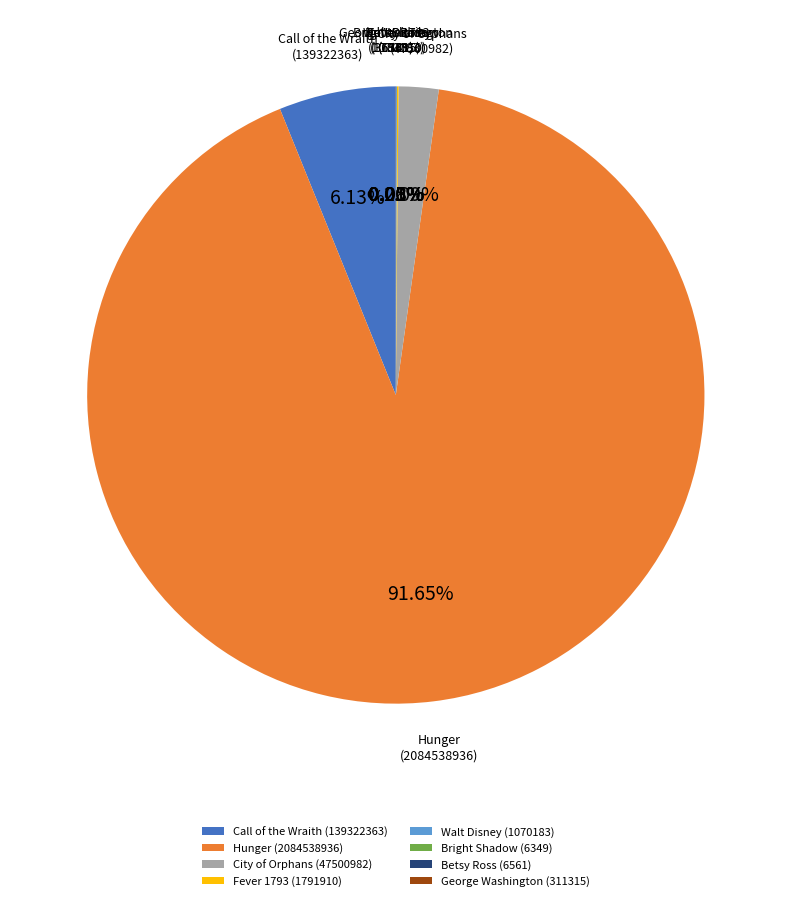

What is the ratio of the value at City of Orphans (47500982) to the value at Call of the Wraith (139322363)?

0.3